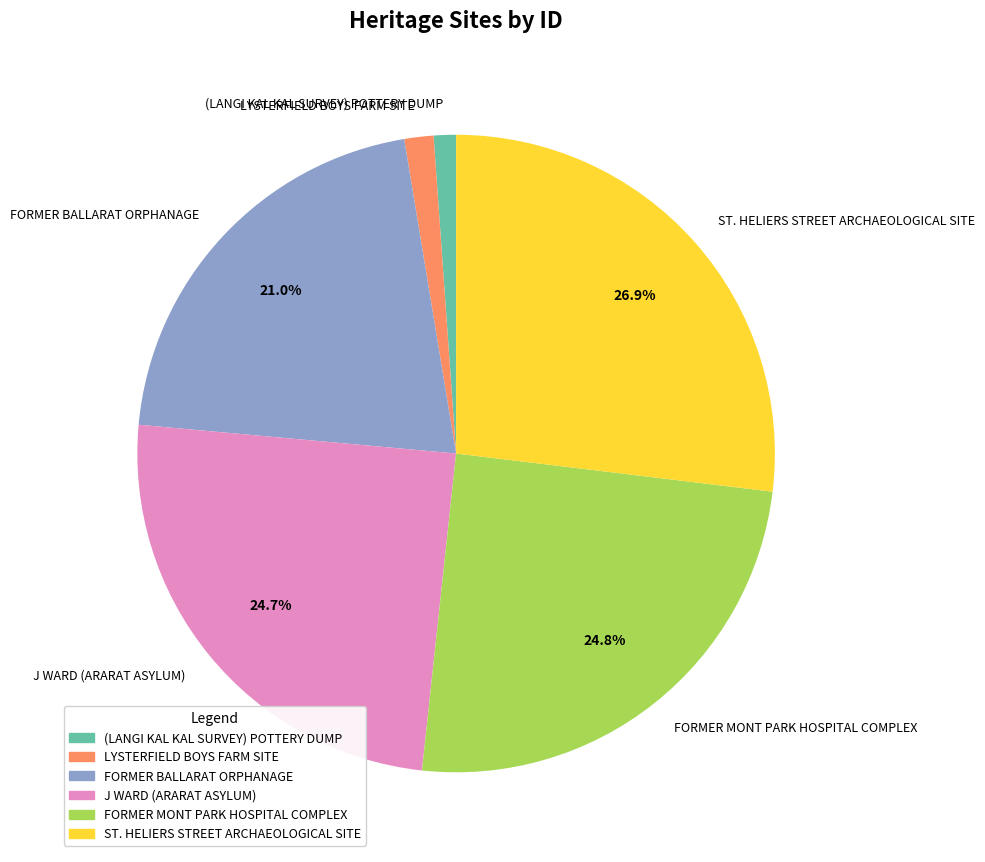

Is it true that (LANGI KAL KAL SURVEY) POTTERY DUMP is 1% of the pie?

True